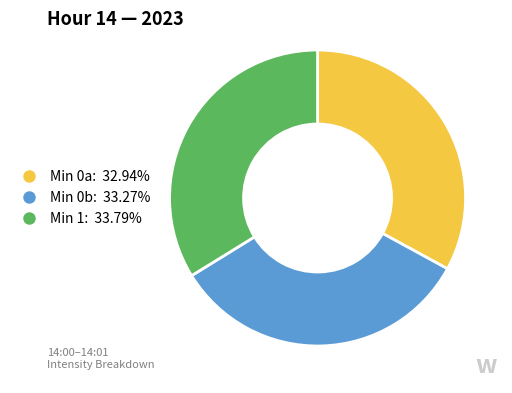

Does any single category account for the majority?

No